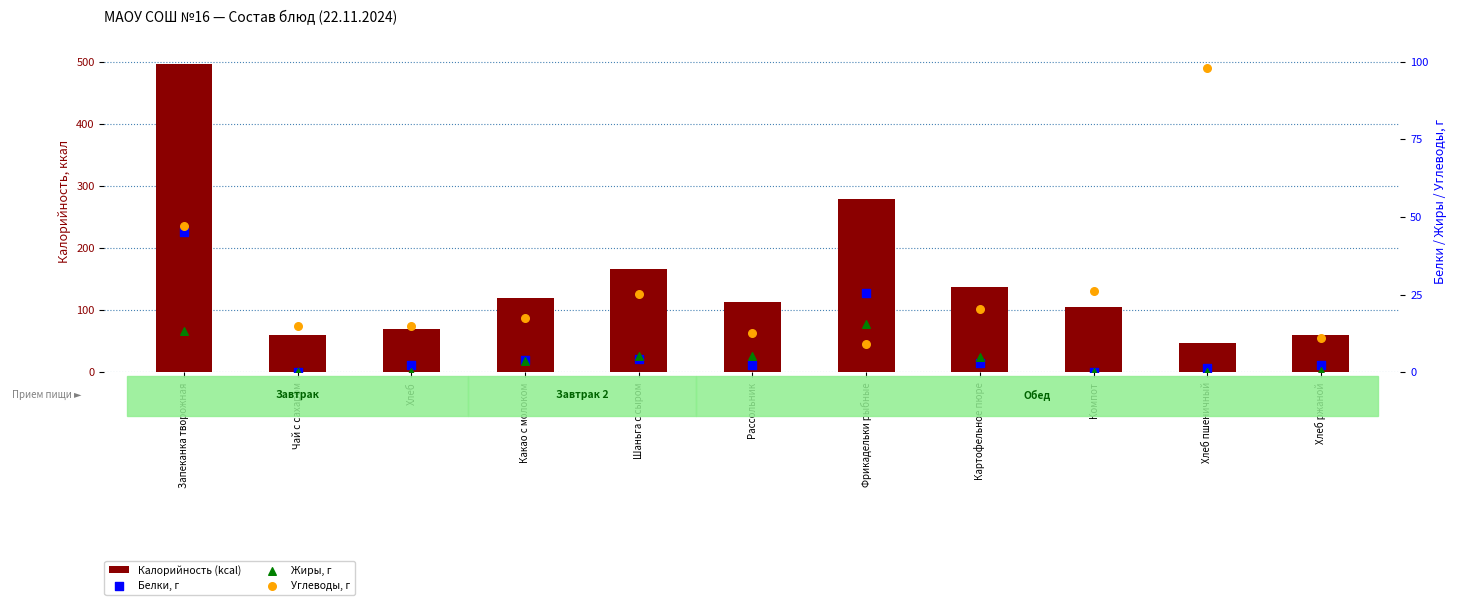

Is the value of Белки, г at Компот greater than the value of Жиры, г at Рассольник?

No